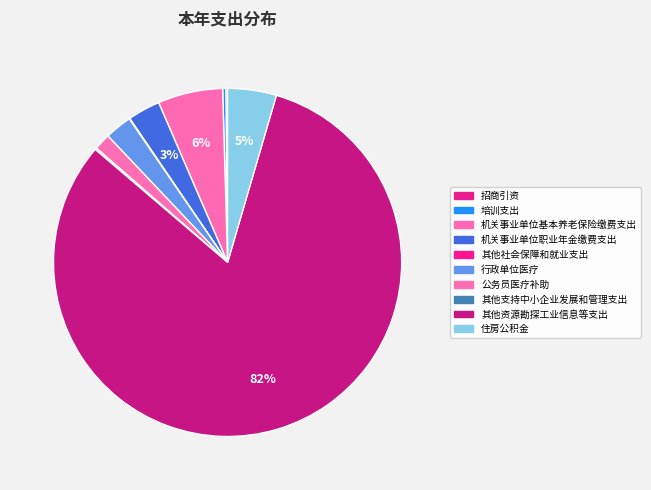

What percentage do 住房公积金 and 其他支持中小企业发展和管理支出 together represent?

4.7%